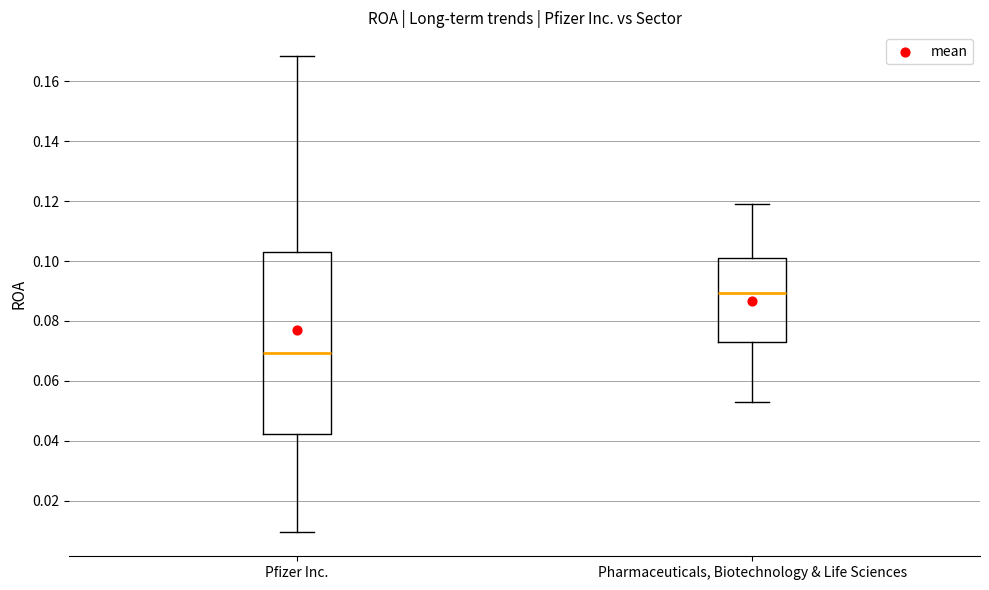

Where does the upper whisker of the box for Pharmaceuticals, Biotechnology & Life Sciences end on the y-axis? The values are not printed on the chart, so give them approximately, as read against the axis.

0.120